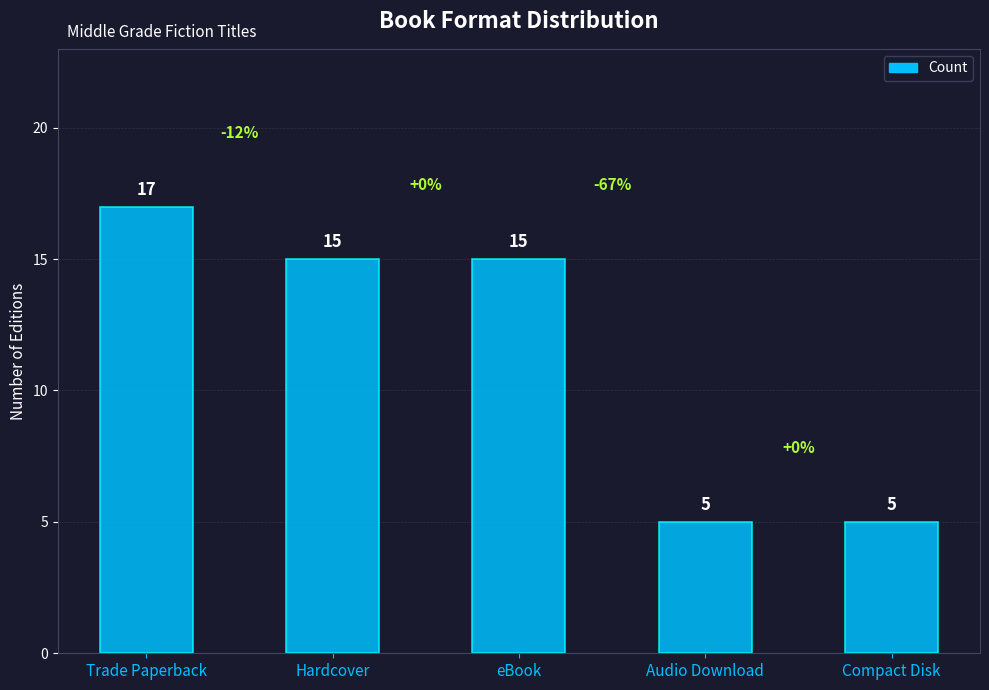

Which has a higher value, eBook or Audio Download?

eBook